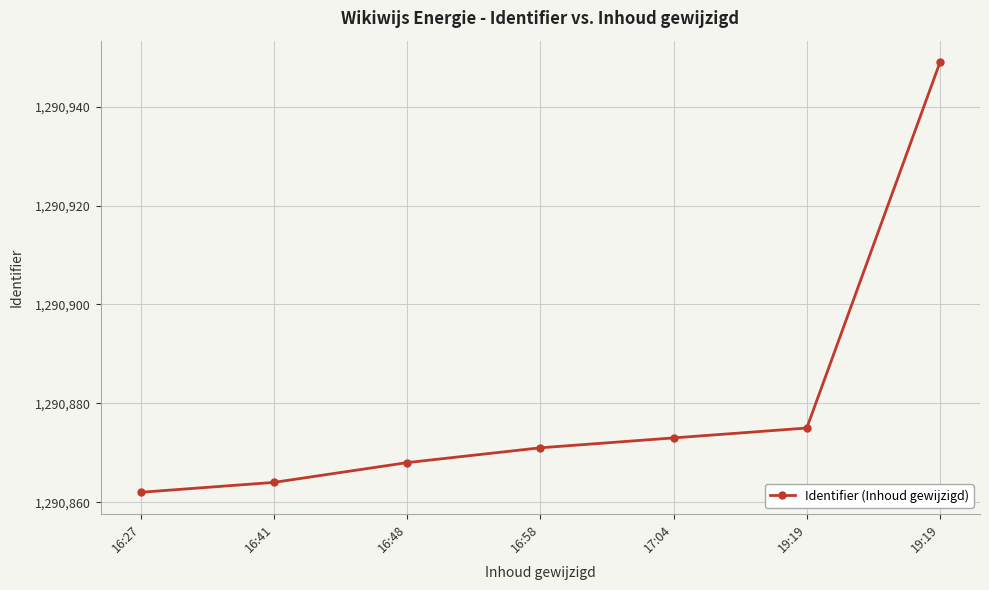

The value at 16:41 is 1290864. True or false?

True